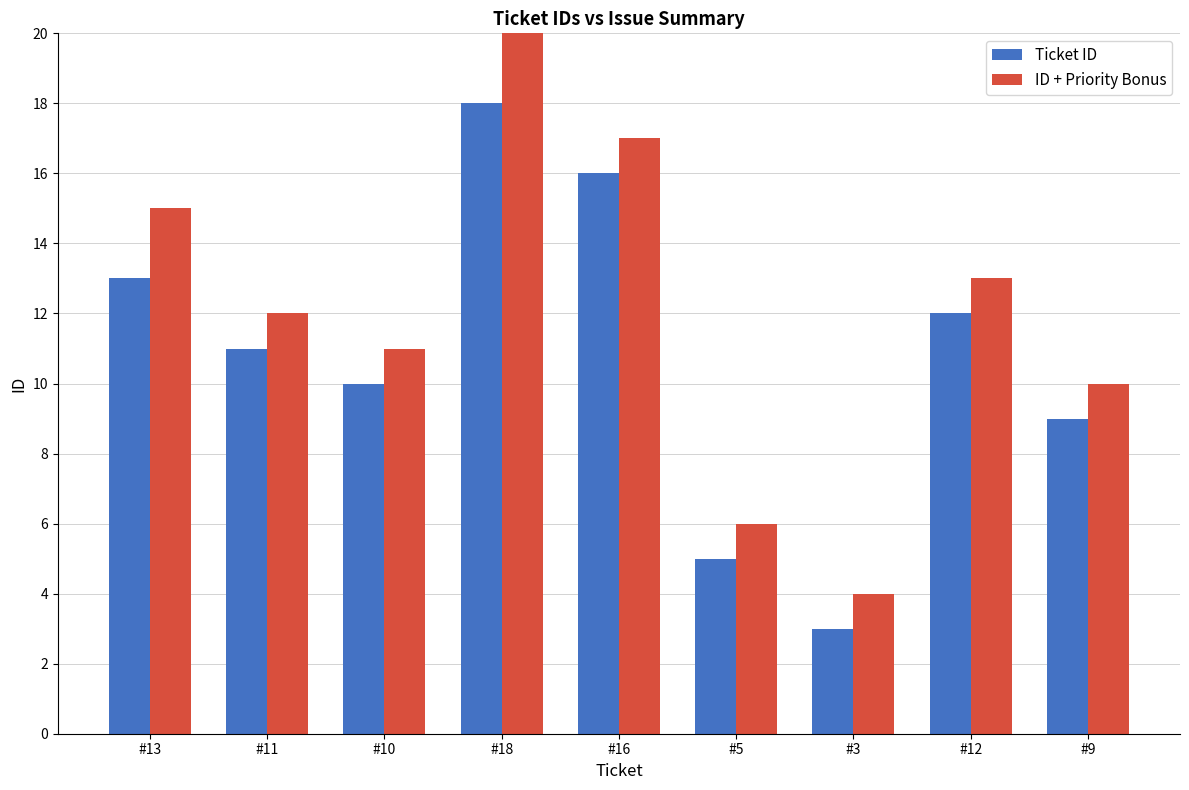

True or false: Ticket ID has a value of 9 at #9.

True